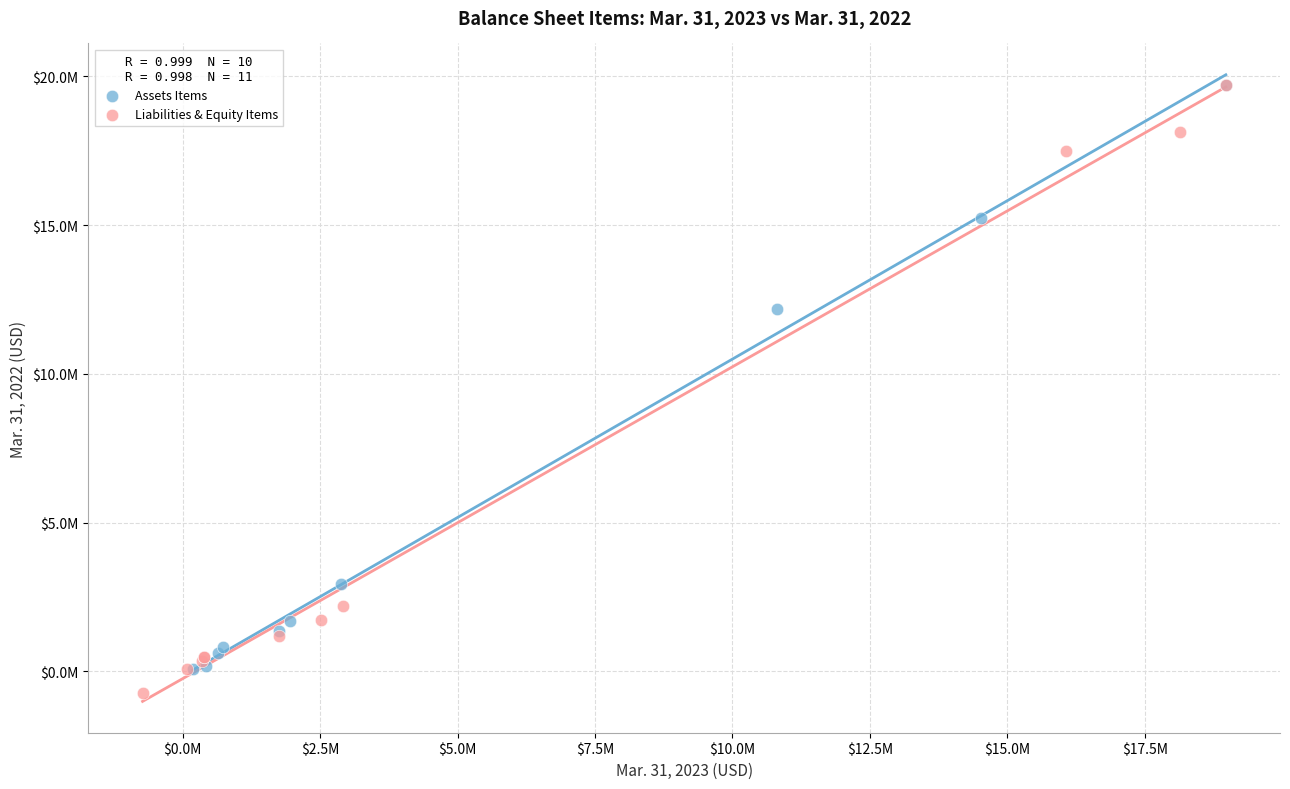

What are all the series names shown in the legend?

Assets Items, Liabilities & Equity Items